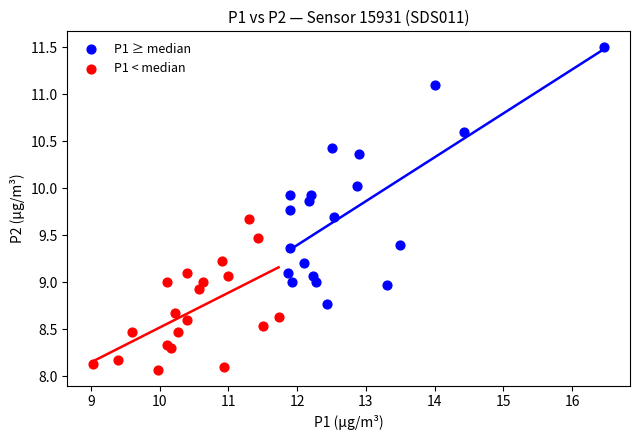

Which series reaches the minimum Y coordinate?

P1 < median